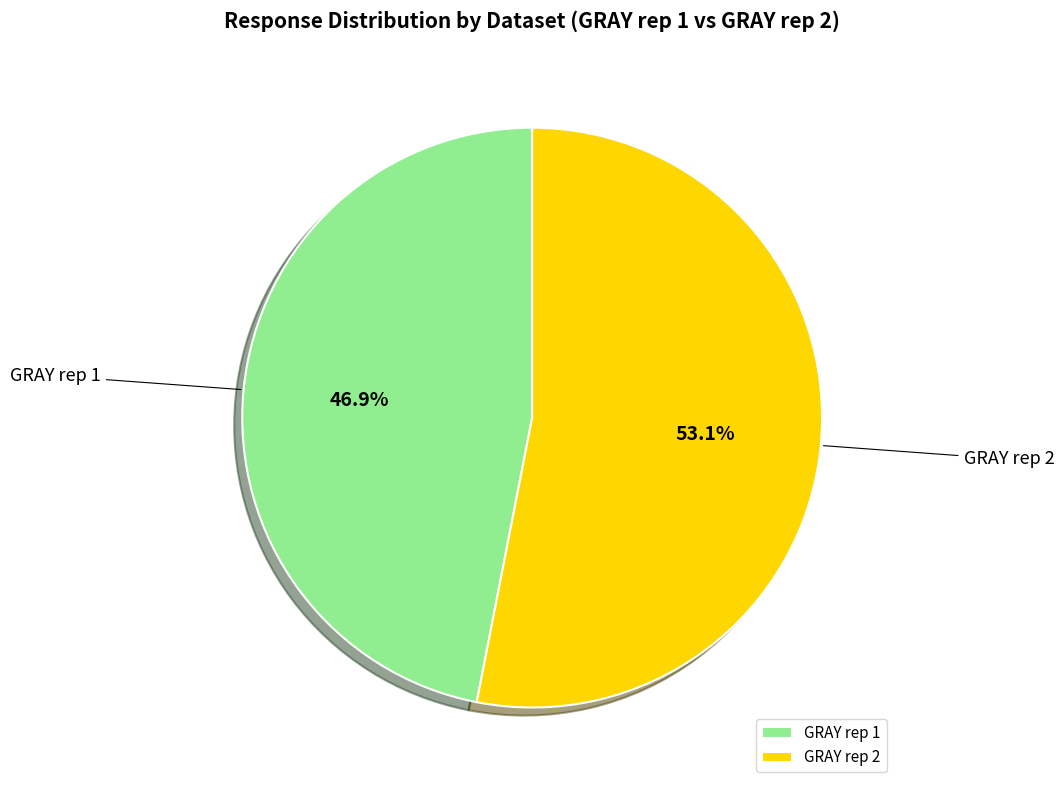

Does GRAY rep 1 represent more than half of the total?

No